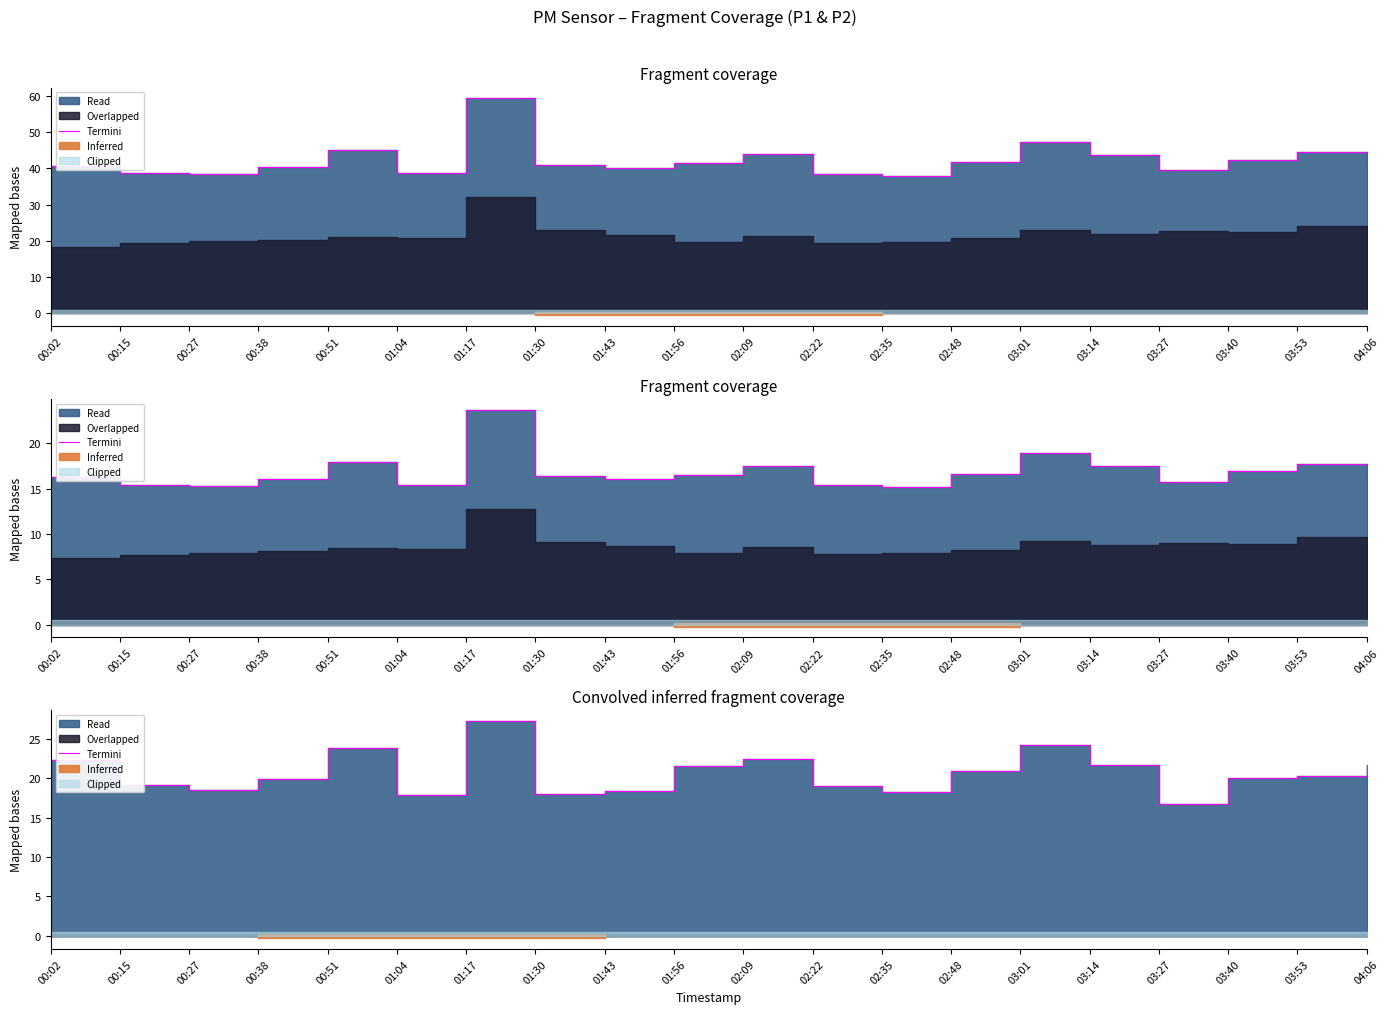

What is the label of the 13th point from the left?

02:35